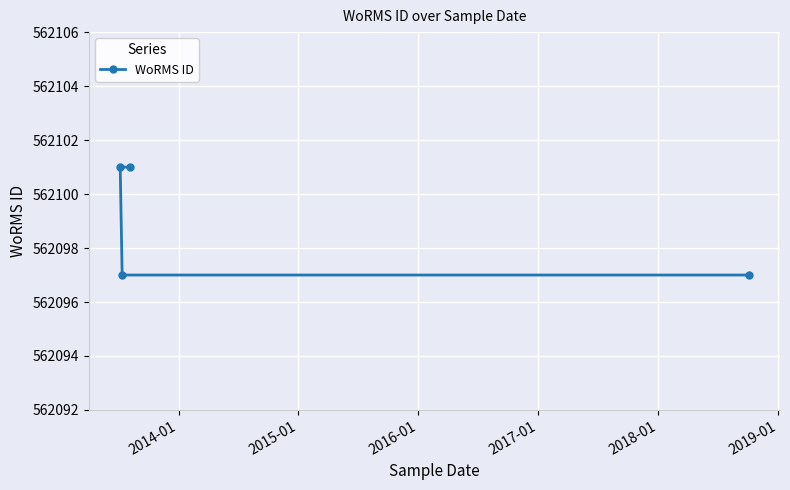

What is the maximum value shown in the chart?

562101